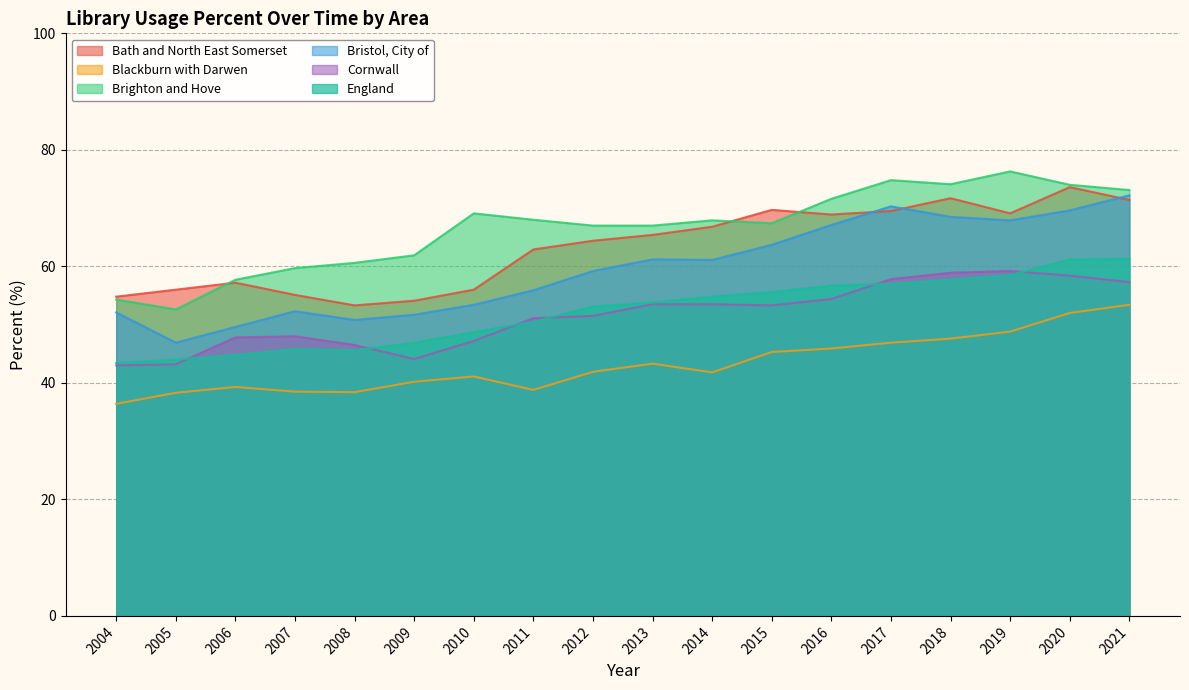

What is the average value of the England series?

52.2